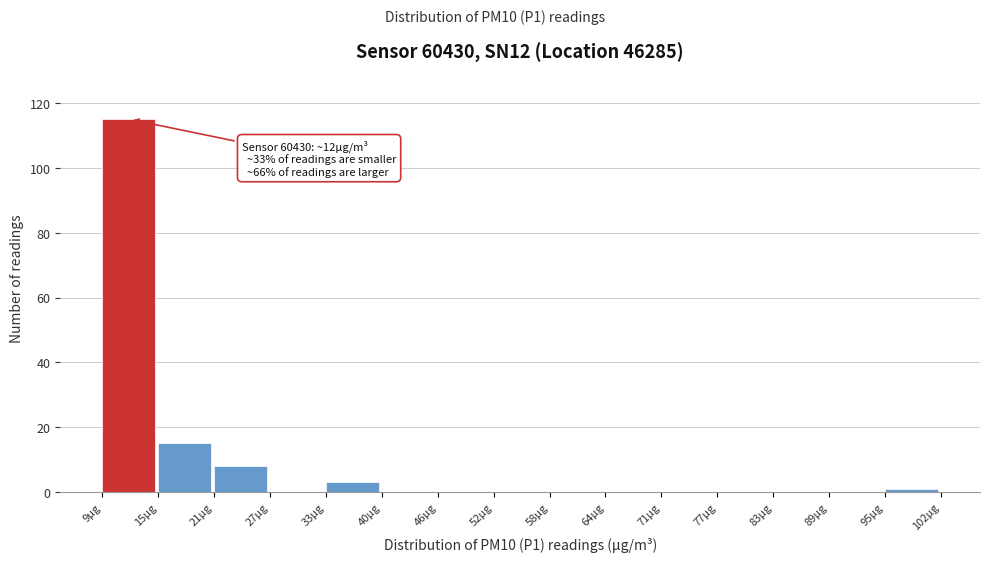

Over which range of the x-axis is the bar tallest?

9 to 15